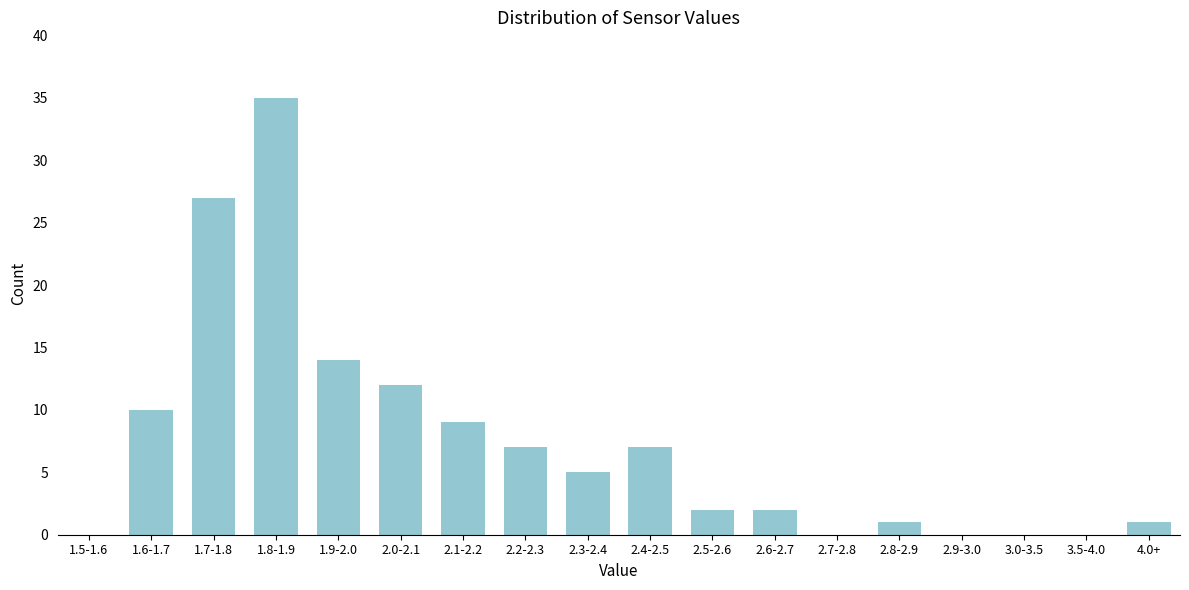

Reading left to right, list all the values displayed in this chart.

1.5-1.6=0	1.6-1.7=10	1.7-1.8=27	1.8-1.9=35	1.9-2.0=14	2.0-2.1=12	2.1-2.2=9	2.2-2.3=7	2.3-2.4=5	2.4-2.5=7	2.5-2.6=2	2.6-2.7=2	2.7-2.8=0	2.8-2.9=1	2.9-3.0=0	3.0-3.5=0	3.5-4.0=0	4.0+=1